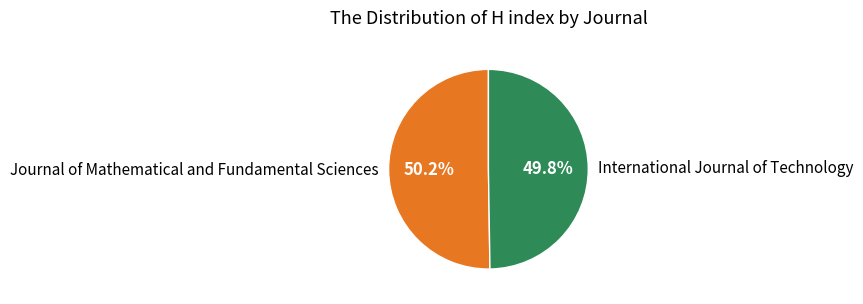

Approximately how many times larger is the value at Journal of Mathematical and Fundamental Sciences compared to International Journal of Technology?

1.0